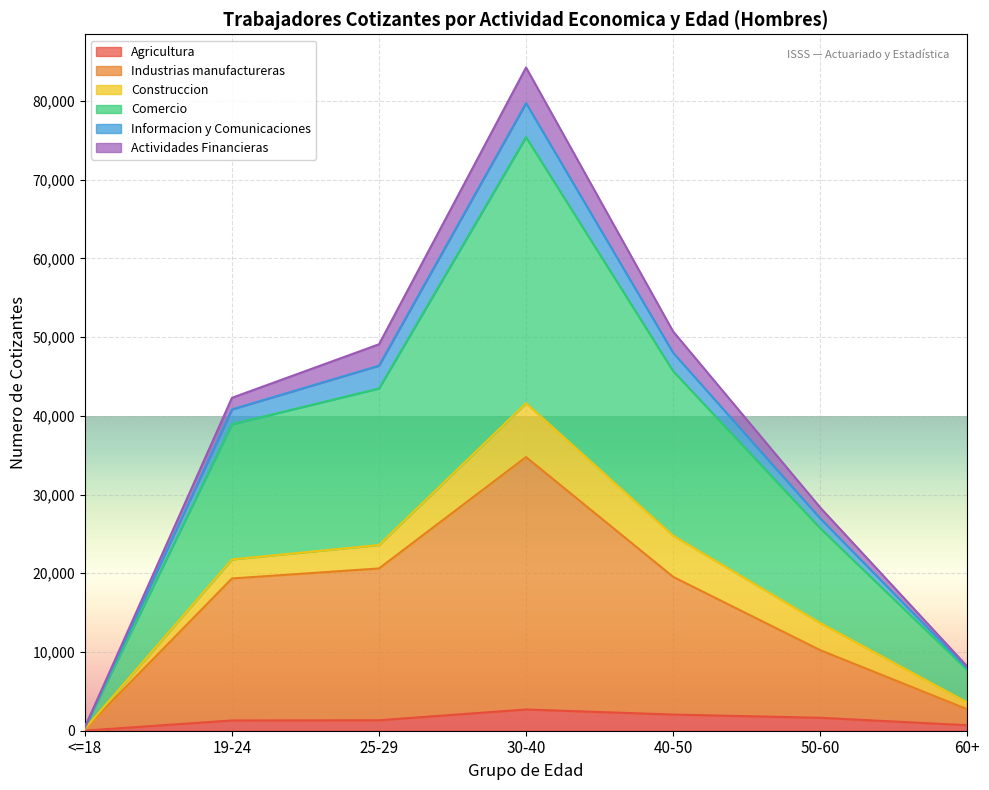

Between 50-60 and <=18, which is larger?

50-60